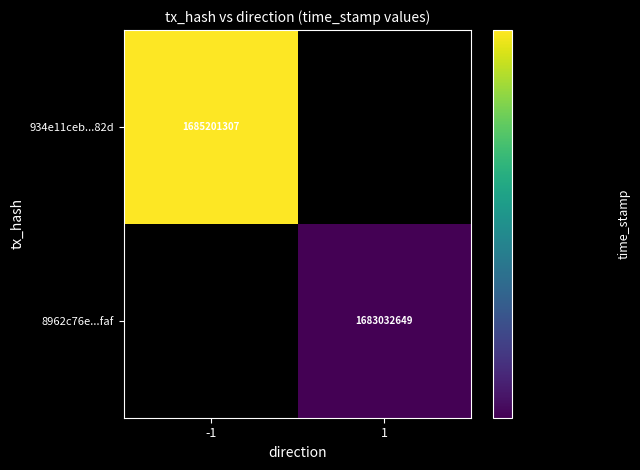

Is it true that 934e11ceb...82d equals 783518692 at -1?

False